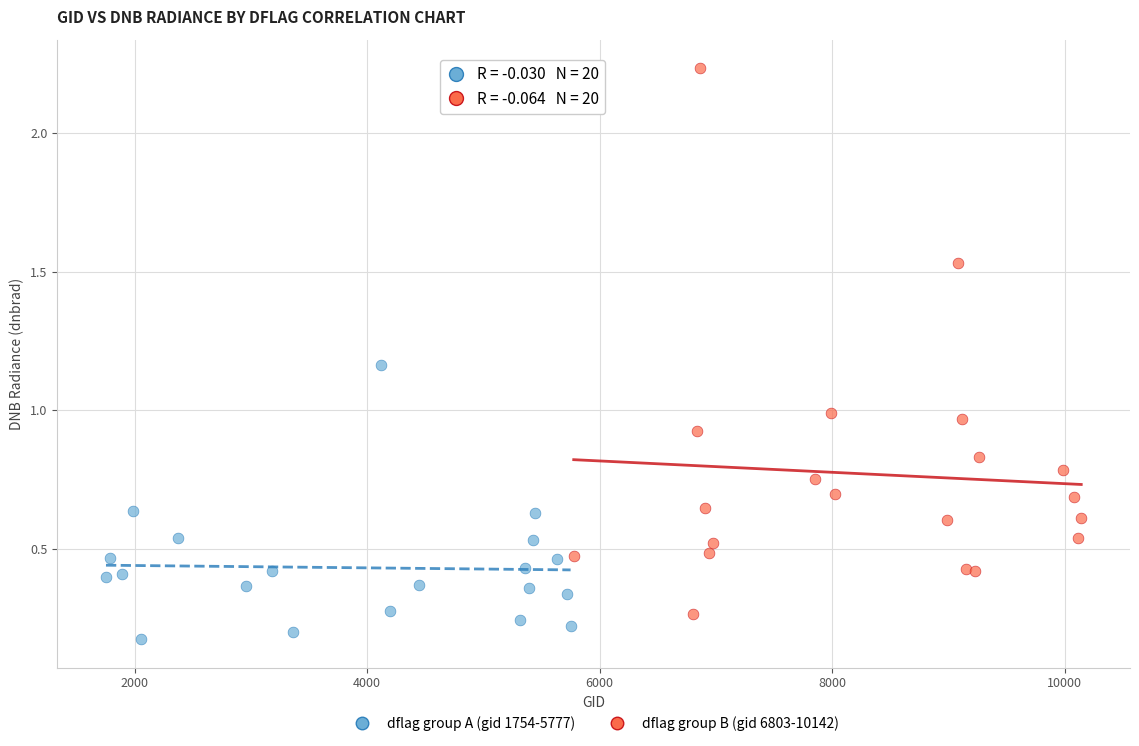

Which series reaches the minimum Y coordinate?

dflag group A (gid 1754-5777)